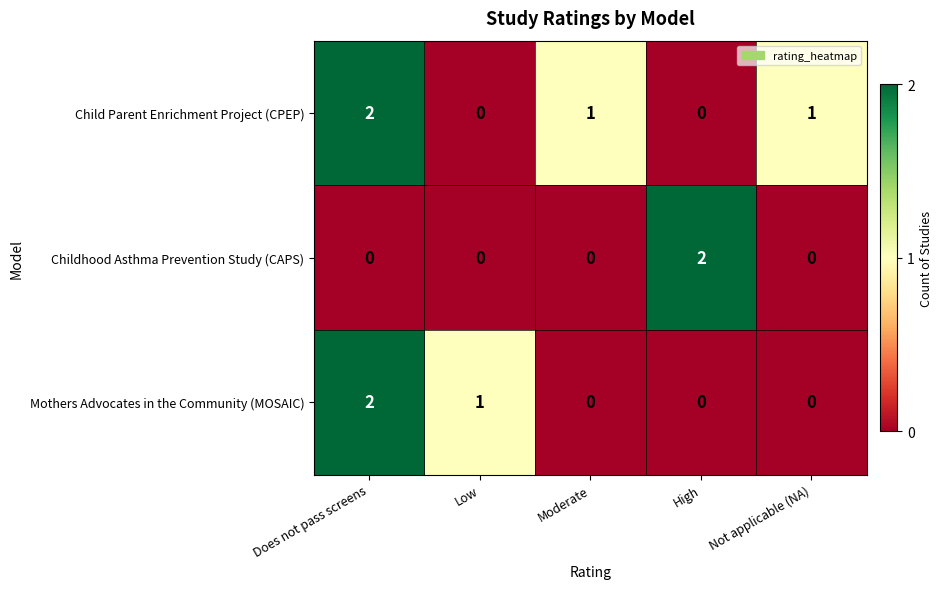

Reading left to right, transcribe all the data shown in this chart.

Child Parent Enrichment Project (CPEP): Does not pass screens=2	Low=0	Moderate=1	High=0	Not applicable (NA)=1
Childhood Asthma Prevention Study (CAPS): Does not pass screens=0	Low=0	Moderate=0	High=2	Not applicable (NA)=0
Mothers Advocates in the Community (MOSAIC): Does not pass screens=2	Low=1	Moderate=0	High=0	Not applicable (NA)=0